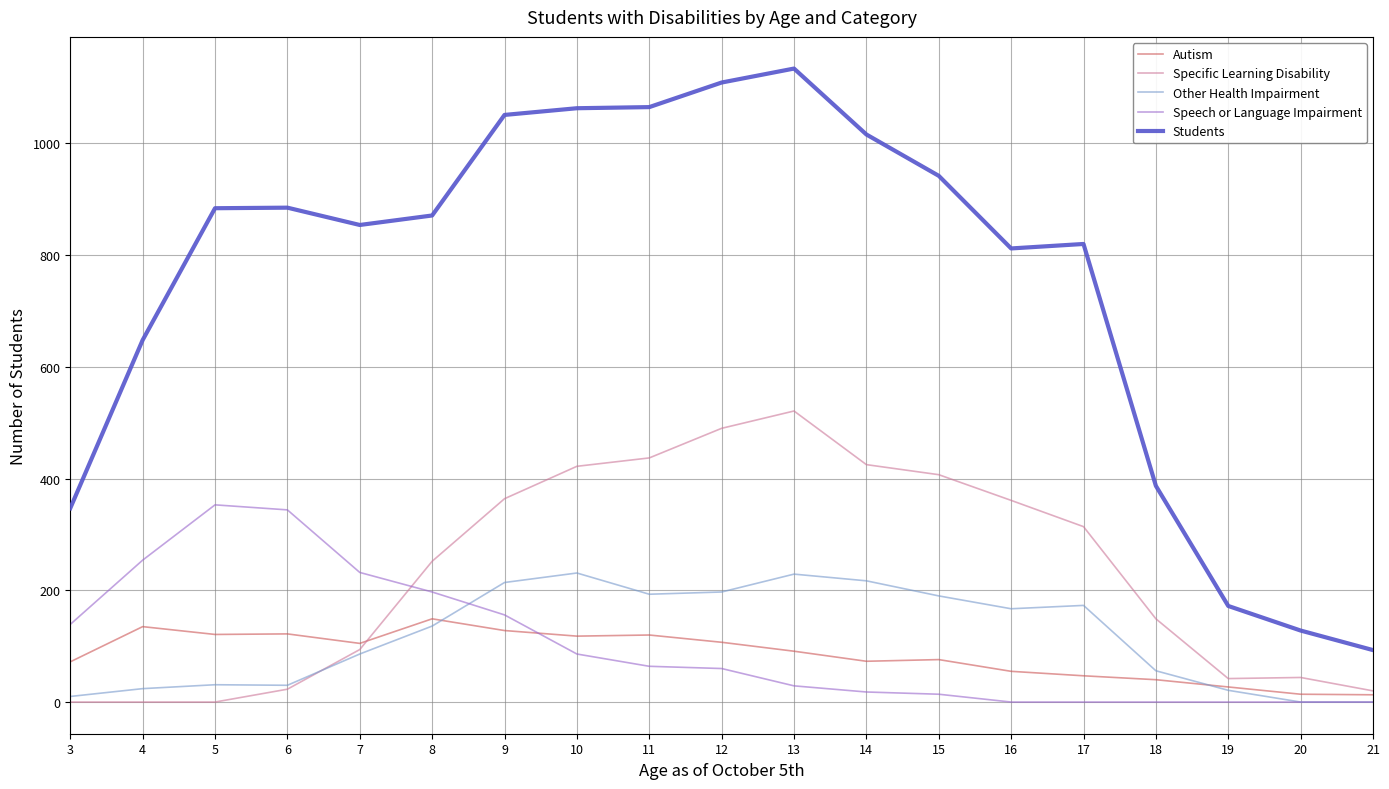

What is the difference between the Students values at 7 and 5?

30